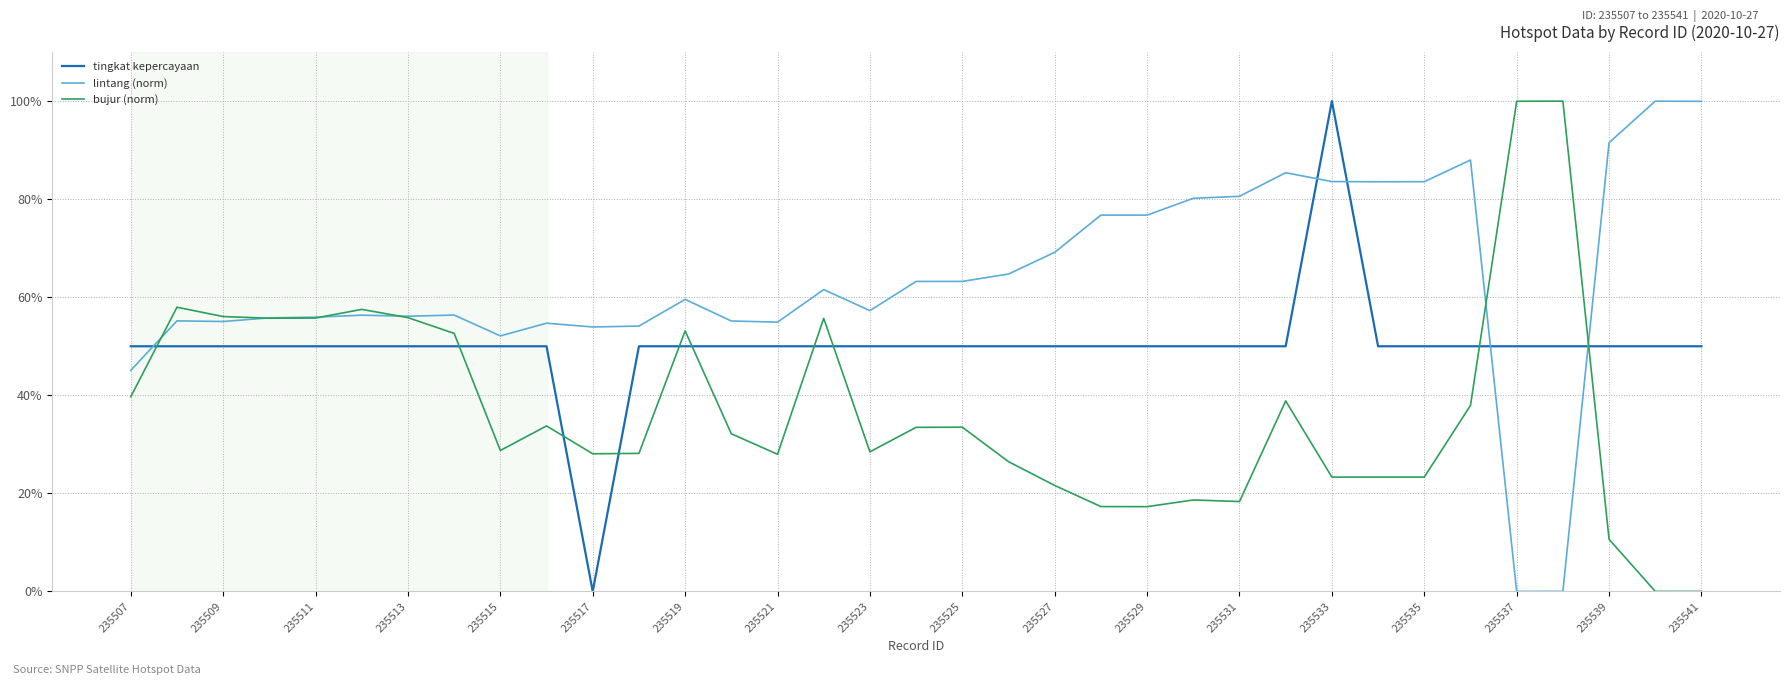

Which series has the largest total across all categories?

lintang (norm)